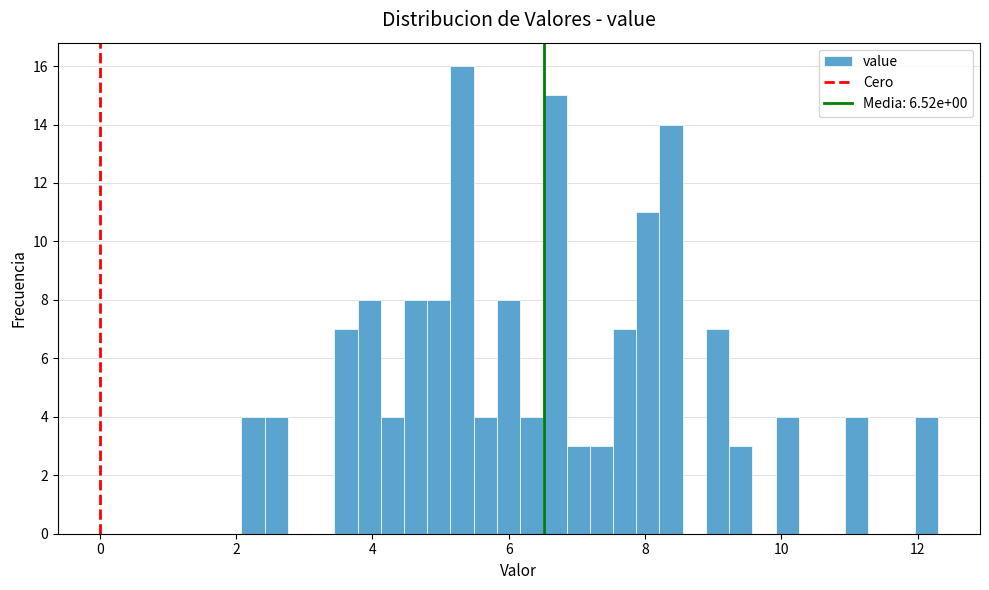

Around what value on the x-axis is the tallest bar? Give the approximate position of its centre, as read against the axis.

5.4